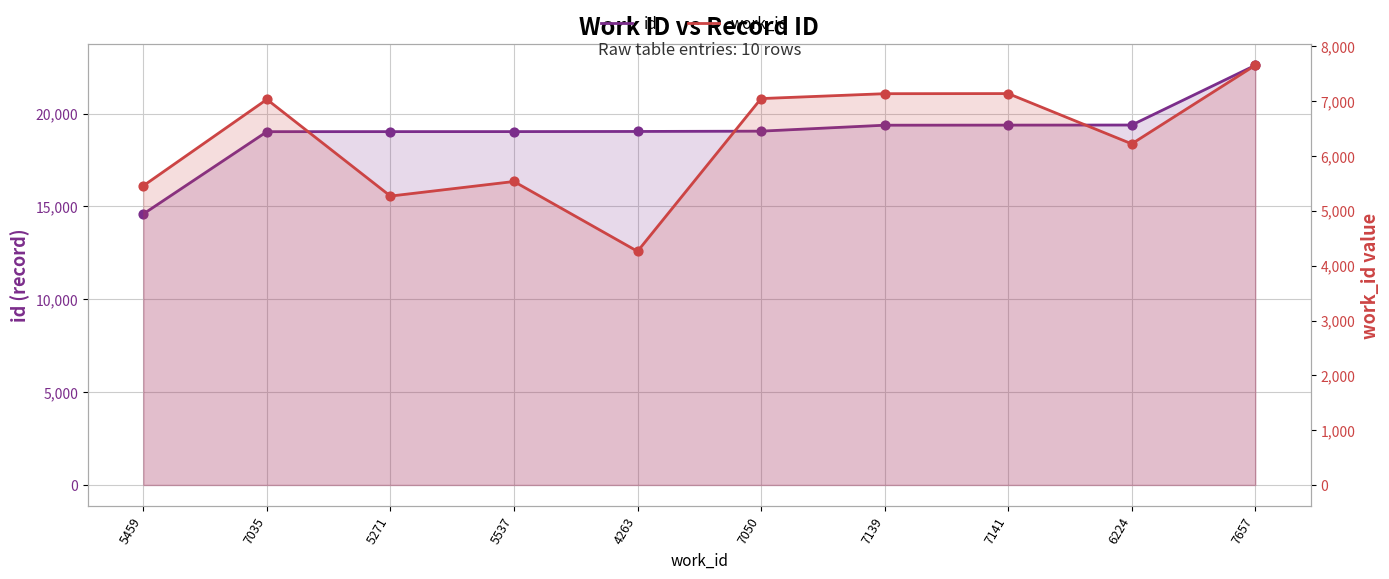

Which series reaches the minimum Y coordinate?

work_id